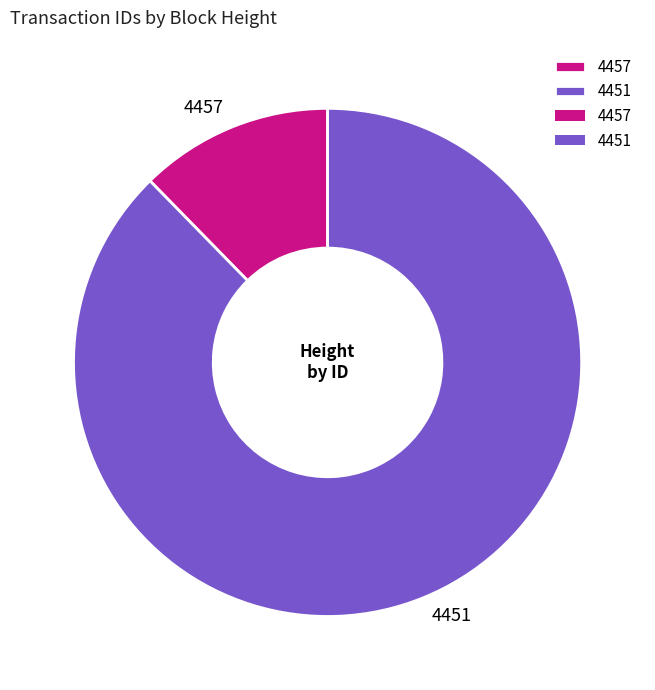

Is it true that 4457 is 6% of the pie?

False